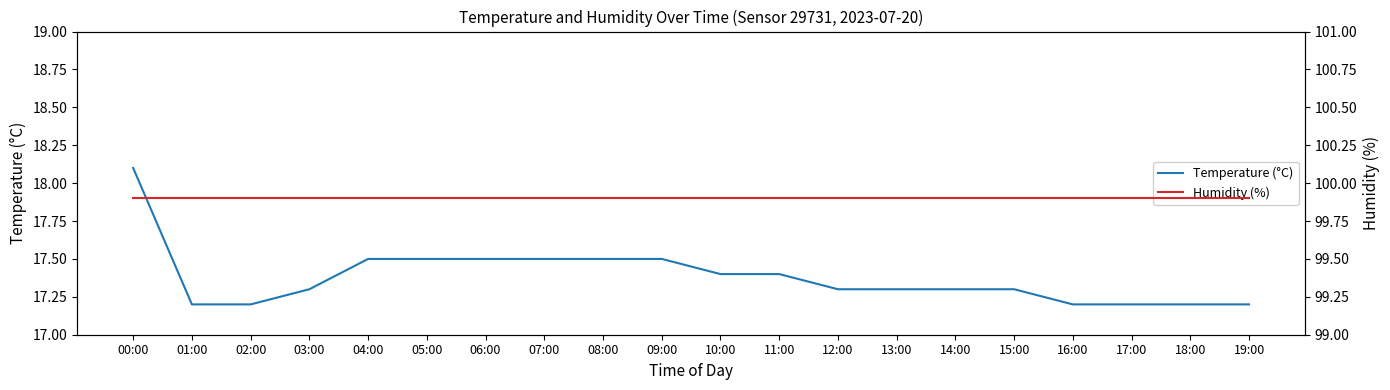

What position from the right is 09:00?

11